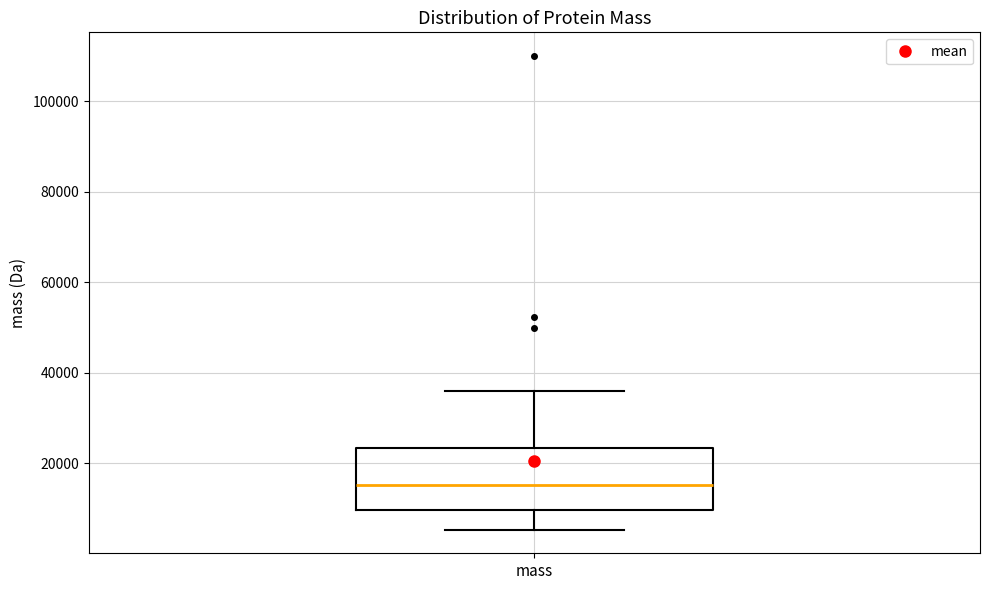

Transcribe this box plot: give where the median line is, the range the box spans, and where the two whiskers end, as read against the y-axis. The values are not printed on the chart, so give them approximately, as read against the axis.

median 16000, box 10000 to 24000, whiskers 6000 to 36000